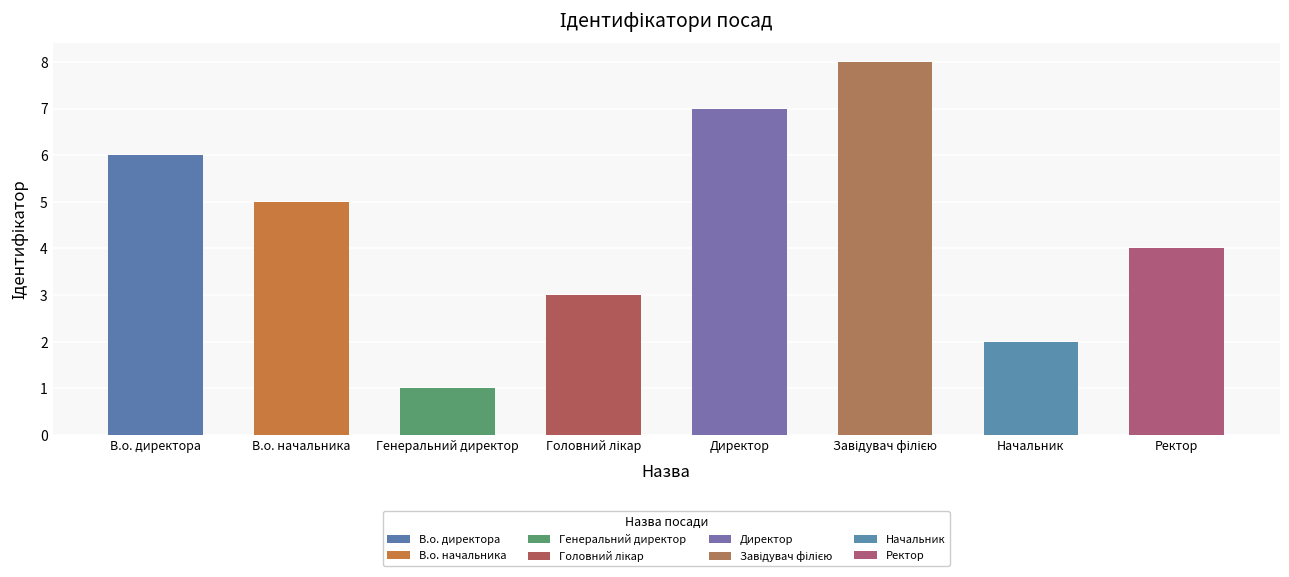

Does the chart contain any negative values?

No